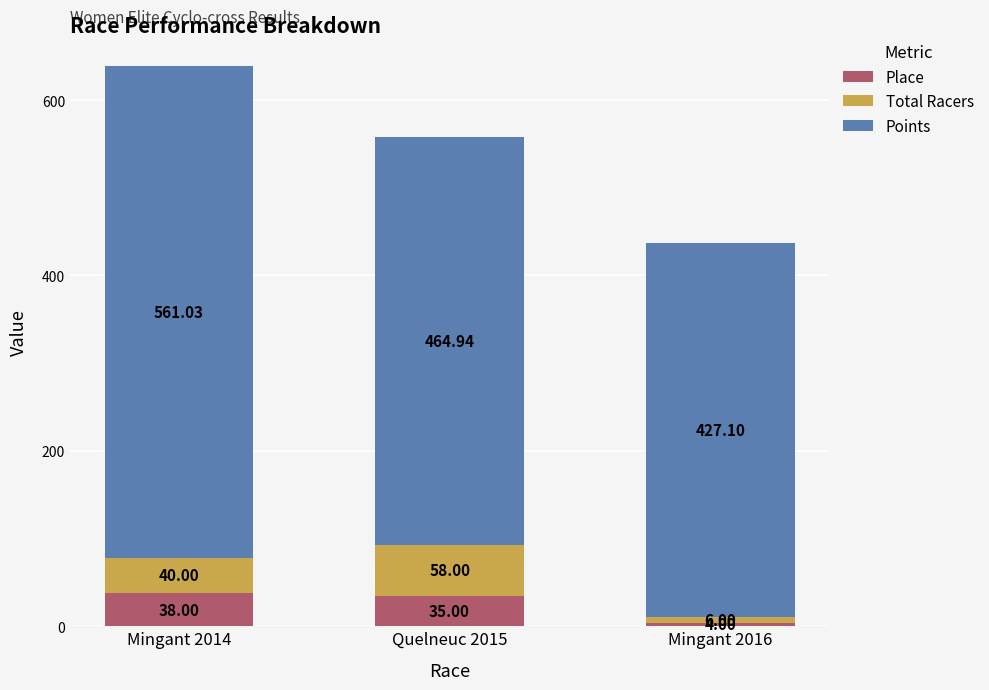

At which category is the sum across all series the highest?

Mingant 2014